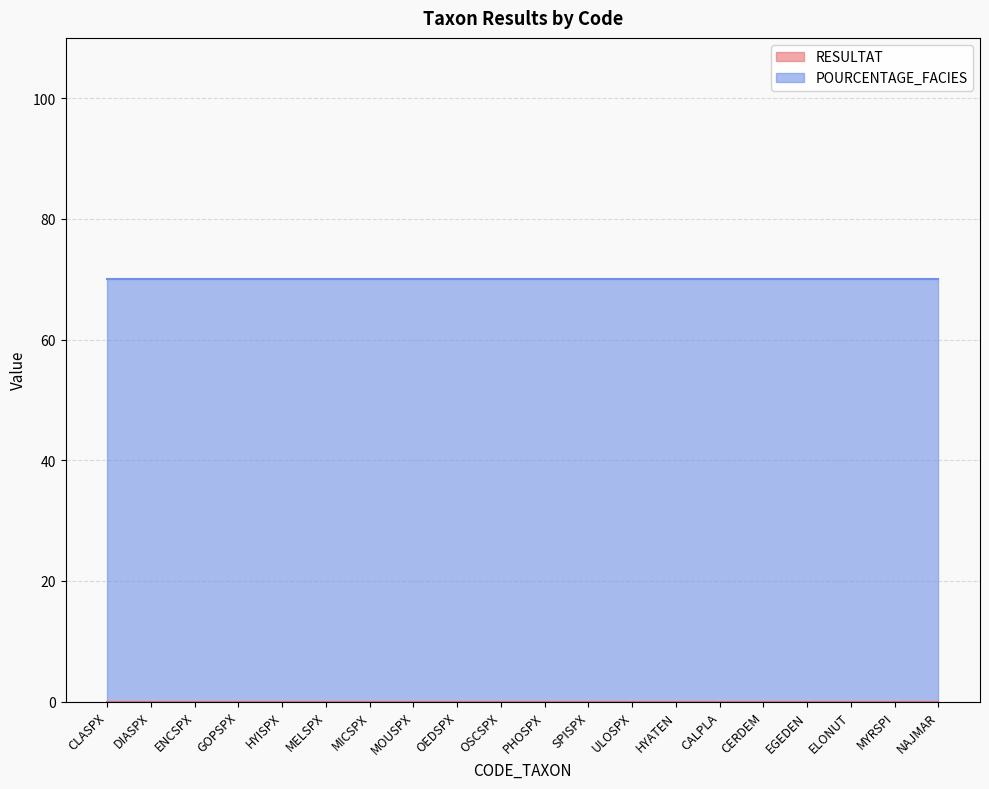

At which label does RESULTAT reach its minimum?

CLASPX